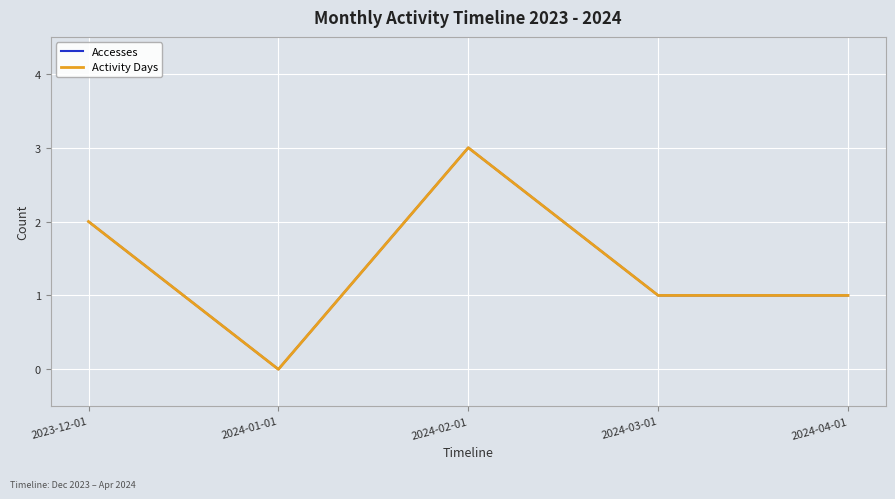

Does the chart have visible grid lines?

Yes